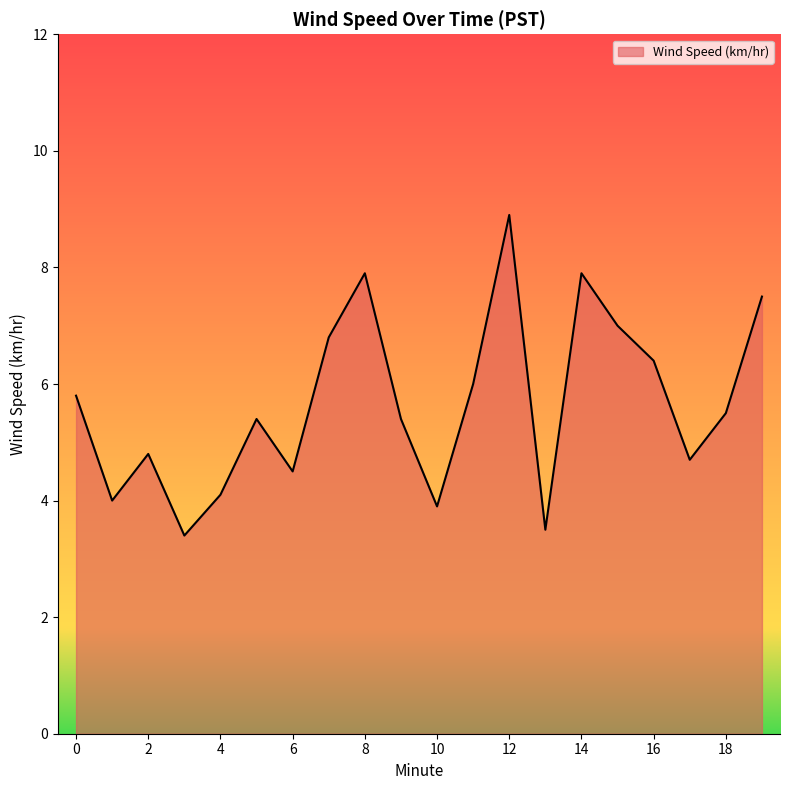

What is the greatest value displayed?

8.9